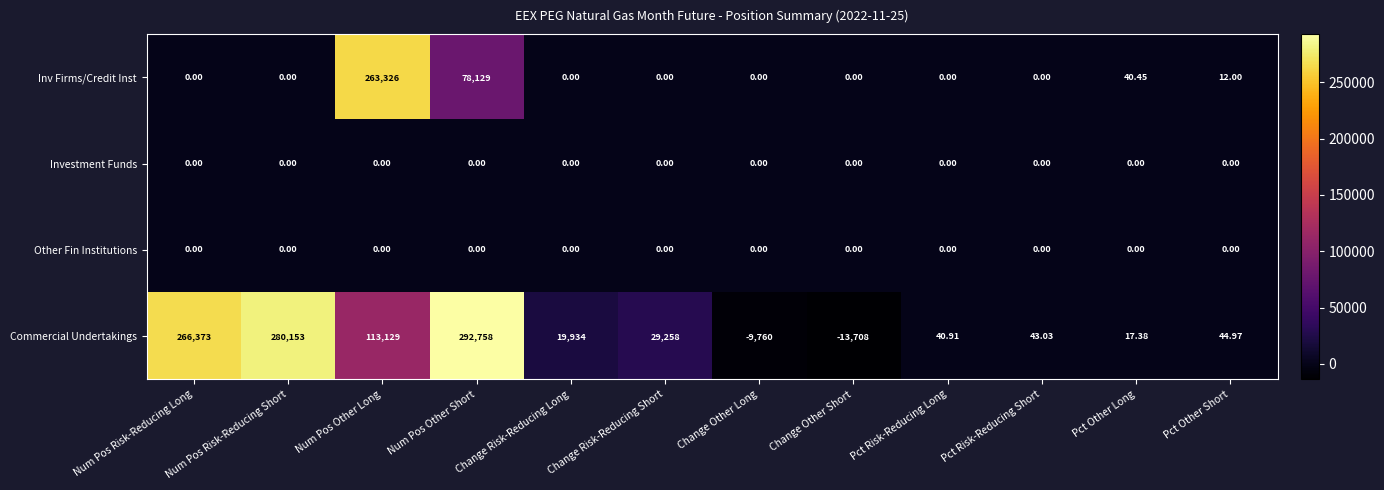

Which series has the largest range (max minus min)?

Commercial Undertakings